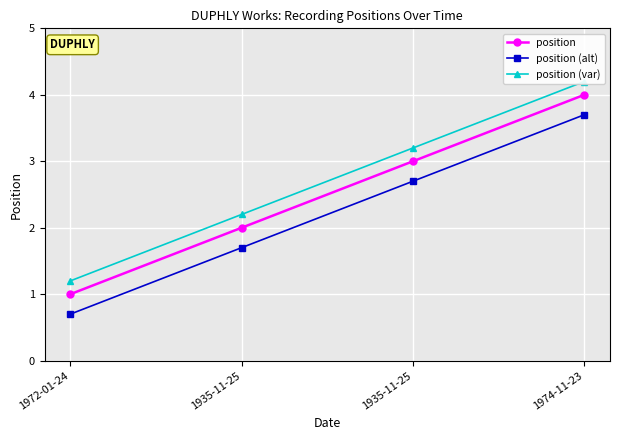

How many lines are shown in the chart?

3